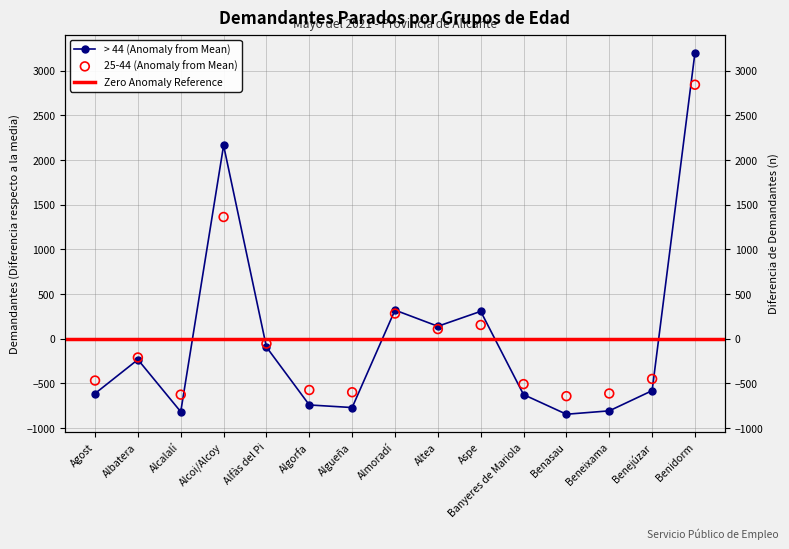

Which series has the largest total across all categories?

> 44